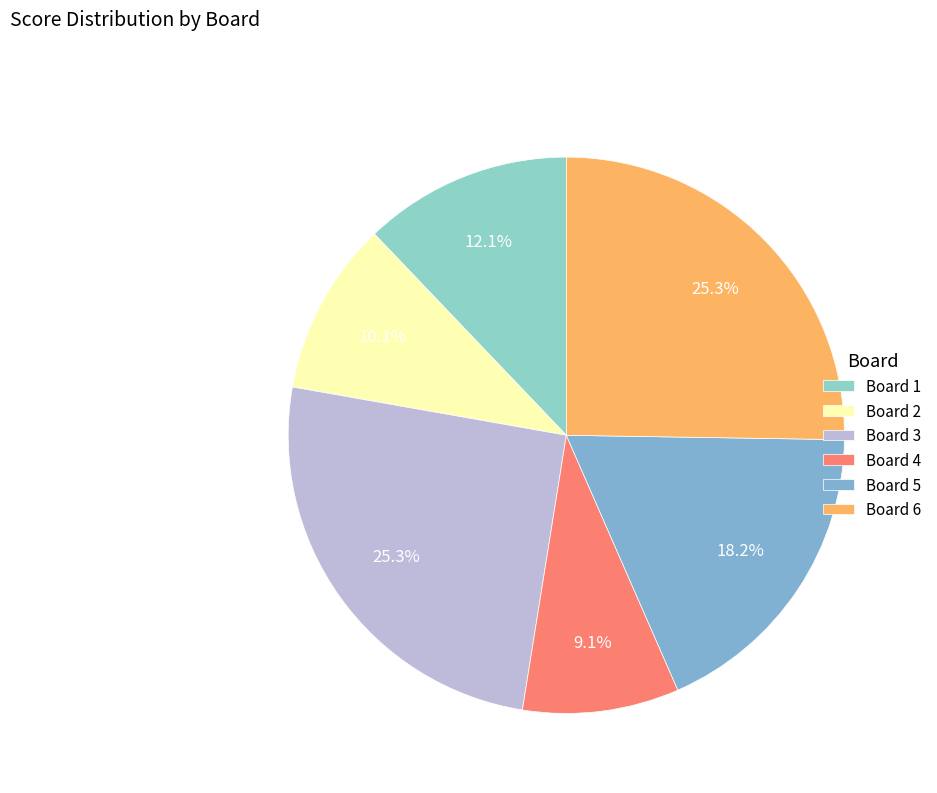

Is there any slice that represents more than half of the pie?

No